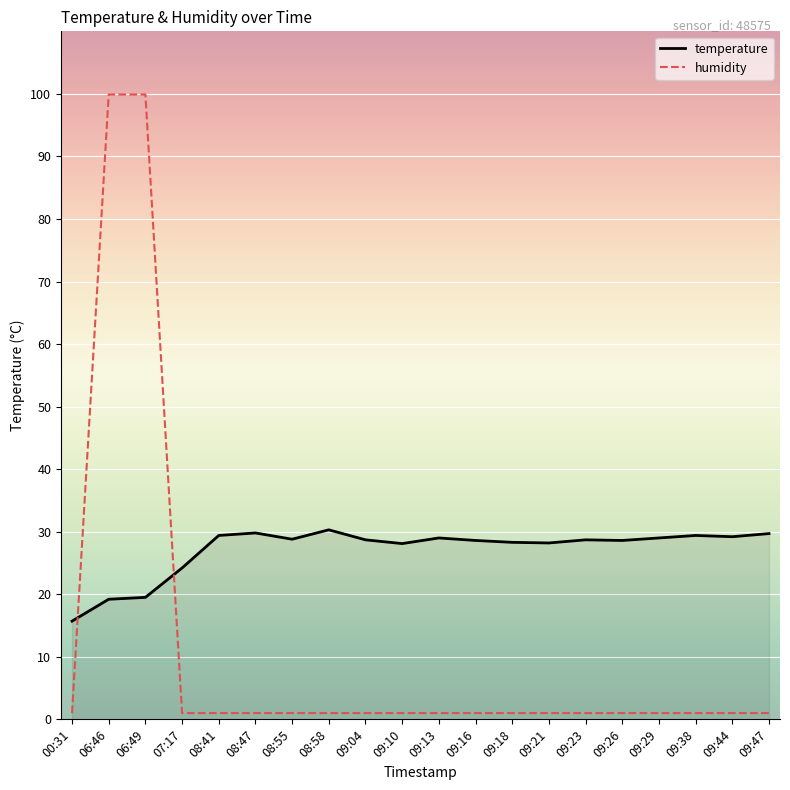

Which series has the widest spread of values?

humidity